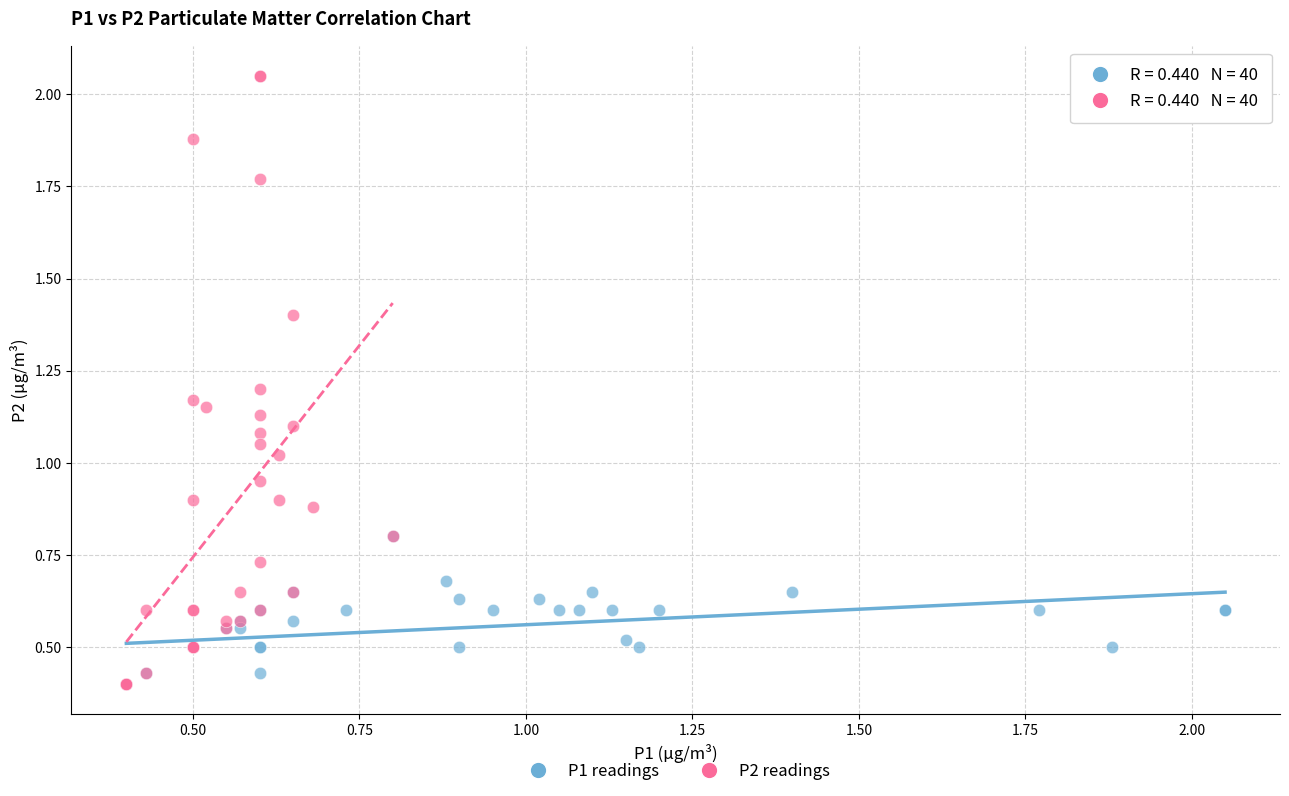

Which series reaches the maximum Y coordinate?

P2 readings